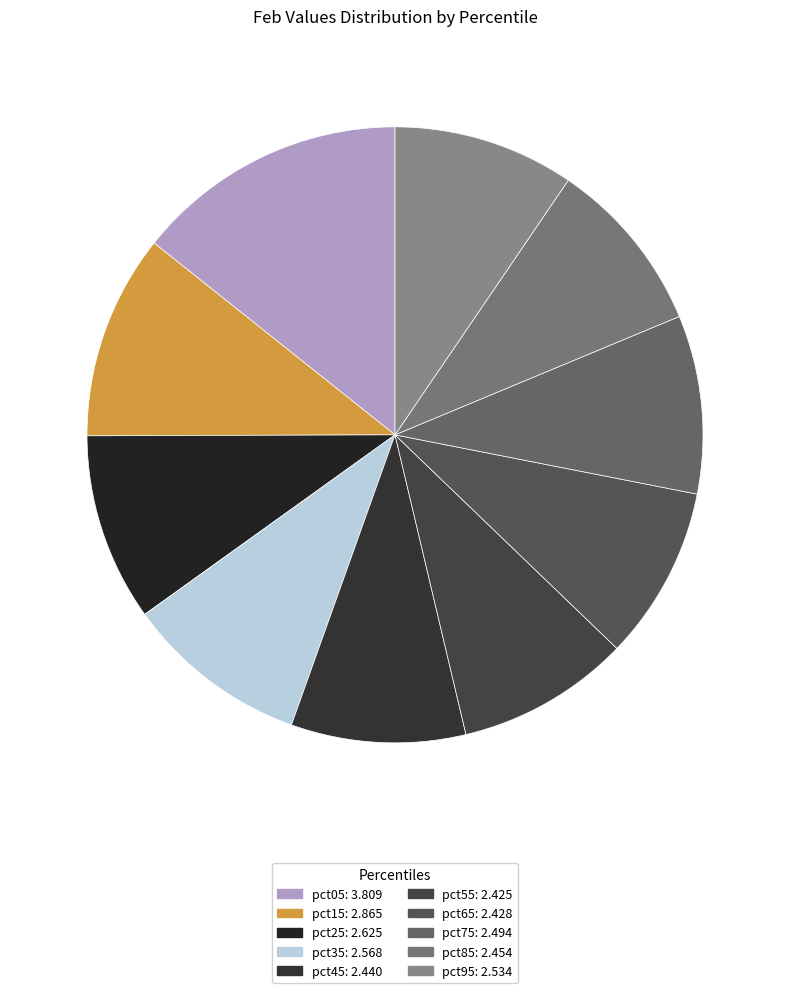

How many slices are in this pie chart?

10